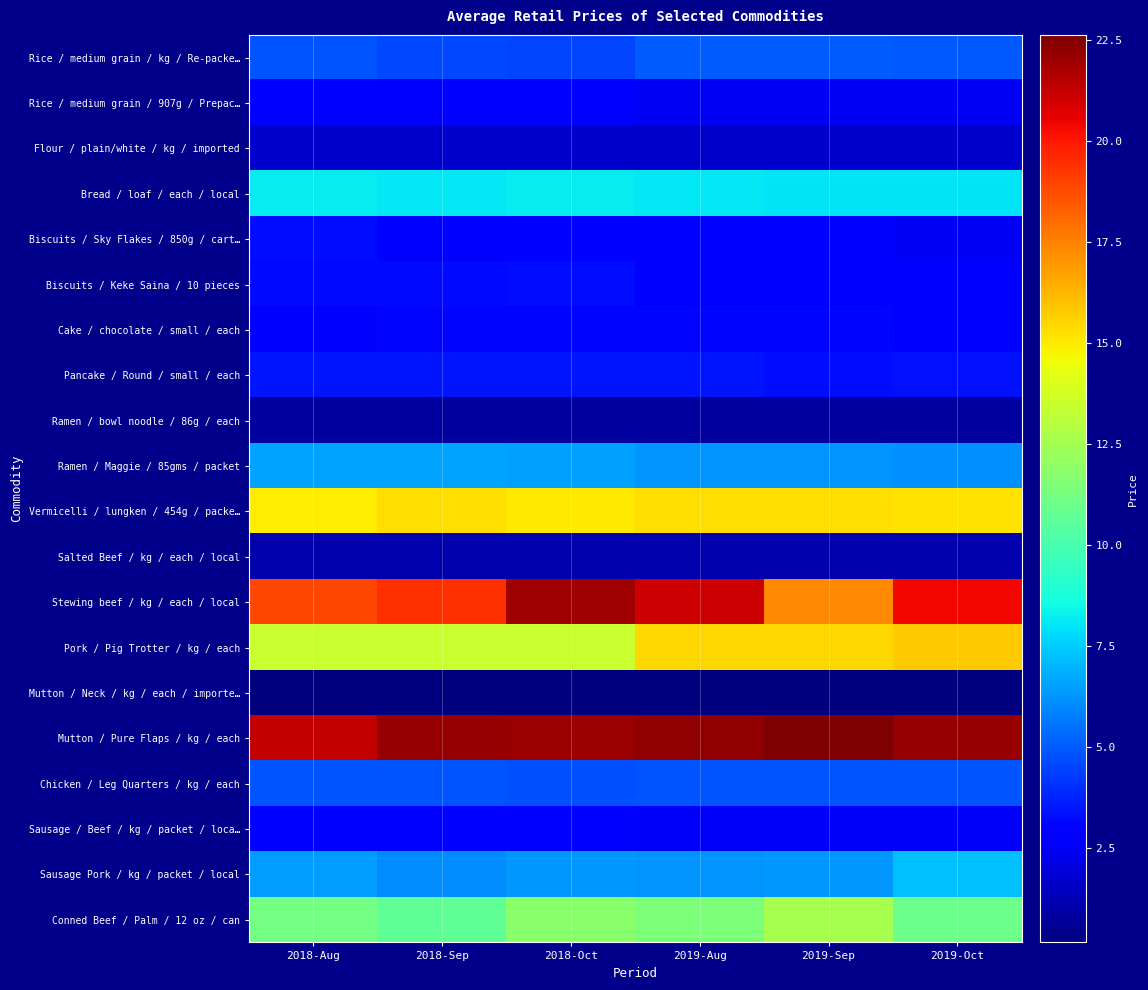

Reading right to left, what are all the values shown in this chart?

Rice / medium grain / kg / Re-packe…: 2019-Oct=5.0	2019-Sep=5.0	2019-Aug=5.0	2018-Oct=4.5	2018-Sep=4.6	2018-Aug=4.8
Rice / medium grain / 907g / Prepac…: 2019-Oct=2.4	2019-Sep=2.5	2019-Aug=2.4	2018-Oct=2.7	2018-Sep=2.7	2018-Aug=2.8
Flour / plain/white / kg / imported: 2019-Oct=1.7	2019-Sep=1.7	2019-Aug=1.7	2018-Oct=1.7	2018-Sep=1.7	2018-Aug=1.7
Bread / loaf / each / local: 2019-Oct=8.0	2019-Sep=8.0	2019-Aug=8.0	2018-Oct=8.2	2018-Sep=8.1	2018-Aug=8.2
Biscuits / Sky Flakes / 850g / cart…: 2019-Oct=2.5	2019-Sep=2.9	2019-Aug=3.0	2018-Oct=2.7	2018-Sep=2.9	2018-Aug=3.3
Biscuits / Keke Saina / 10 pieces: 2019-Oct=2.9	2019-Sep=3.0	2019-Aug=2.8	2018-Oct=3.2	2018-Sep=3.1	2018-Aug=3.2
Cake / chocolate / small / each: 2019-Oct=3.0	2019-Sep=3.1	2019-Aug=3.1	2018-Oct=3.1	2018-Sep=3.1	2018-Aug=3.0
Pancake / Round / small / each: 2019-Oct=3.4	2019-Sep=3.3	2019-Aug=3.4	2018-Oct=3.5	2018-Sep=3.5	2018-Aug=3.5
Ramen / bowl noodle / 86g / each: 2019-Oct=0.8	2019-Sep=0.8	2019-Aug=0.8	2018-Oct=0.8	2018-Sep=0.8	2018-Aug=0.8
Ramen / Maggie / 85gms / packet: 2019-Oct=6.2	2019-Sep=6.3	2019-Aug=6.2	2018-Oct=6.5	2018-Sep=6.6	2018-Aug=6.6
Vermicelli / lungken / 454g / packe…: 2019-Oct=15.2	2019-Sep=15.3	2019-Aug=15.3	2018-Oct=15.1	2018-Sep=15.3	2018-Aug=15.0
Salted Beef / kg / each / local: 2019-Oct=1.1	2019-Sep=1.1	2019-Aug=1.1	2018-Oct=1.1	2018-Sep=1.1	2018-Aug=1.1
Stewing beef / kg / each / local: 2019-Oct=20.4	2019-Sep=17.3	2019-Aug=21.0	2018-Oct=21.9	2018-Sep=19.4	2018-Aug=18.9
Pork / Pig Trotter / kg / each: 2019-Oct=15.8	2019-Sep=15.5	2019-Aug=15.5	2018-Oct=13.5	2018-Sep=13.5	2018-Aug=13.5
Mutton / Neck / kg / each / importe…: 2019-Oct=0.2	2019-Sep=0.2	2019-Aug=0.2	2018-Oct=0.2	2018-Sep=0.2	2018-Aug=0.2
Mutton / Pure Flaps / kg / each: 2019-Oct=22.1	2019-Sep=22.6	2019-Aug=22.2	2018-Oct=22.0	2018-Sep=22.1	2018-Aug=21.2
Chicken / Leg Quarters / kg / each: 2019-Oct=4.9	2019-Sep=4.8	2019-Aug=4.8	2018-Oct=4.8	2018-Sep=4.8	2018-Aug=4.8
Sausage / Beef / kg / packet / loca…: 2019-Oct=2.6	2019-Sep=2.6	2019-Aug=2.5	2018-Oct=2.8	2018-Sep=2.8	2018-Aug=2.7
Sausage Pork / kg / packet / local: 2019-Oct=7.2	2019-Sep=6.3	2019-Aug=6.2	2018-Oct=6.4	2018-Sep=6.0	2018-Aug=6.4
Conned Beef / Palm / 12 oz / can: 2019-Oct=11.0	2019-Sep=12.5	2019-Aug=11.4	2018-Oct=11.8	2018-Sep=10.7	2018-Aug=11.1